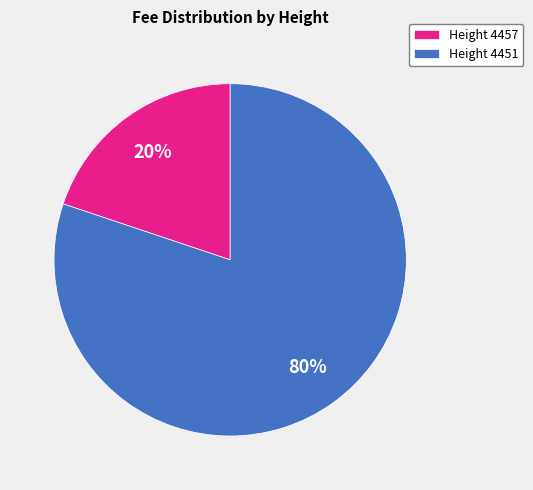

Is the sum of Height 4457 and Height 4451 greater than half?

Yes